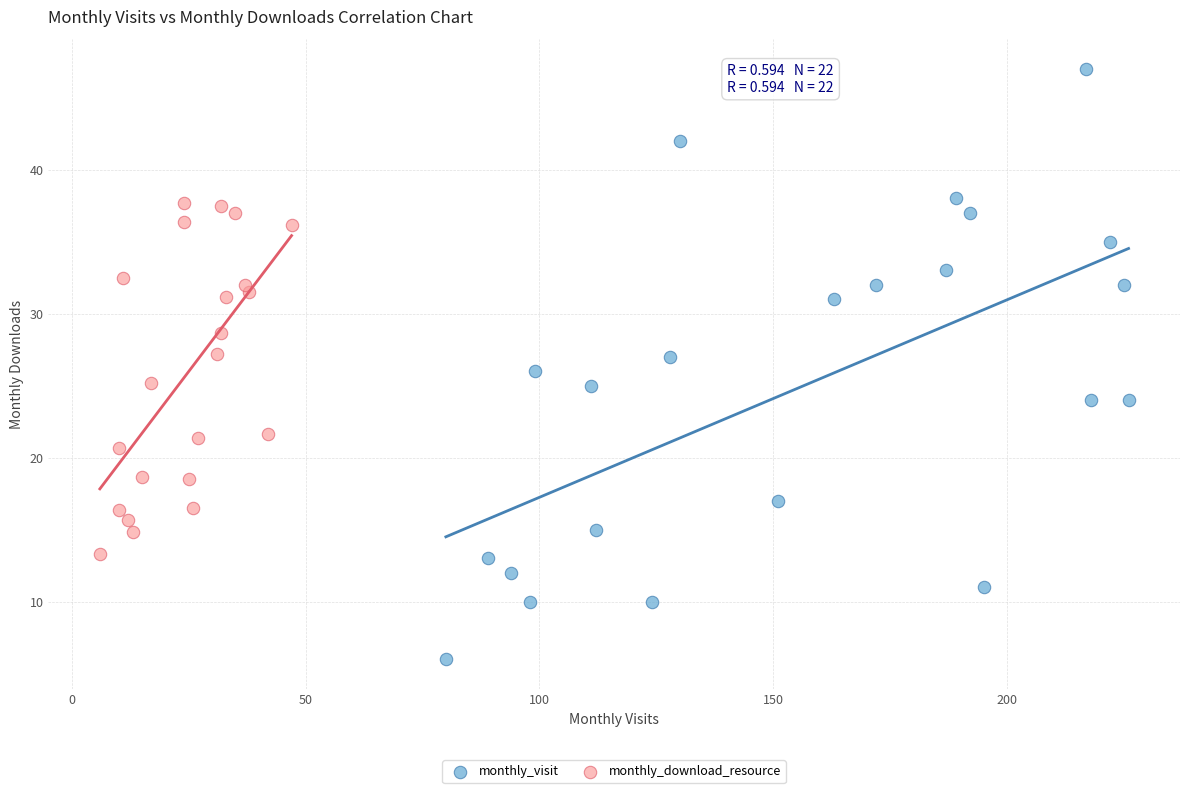

Which series contains the highest Y value?

monthly_visit